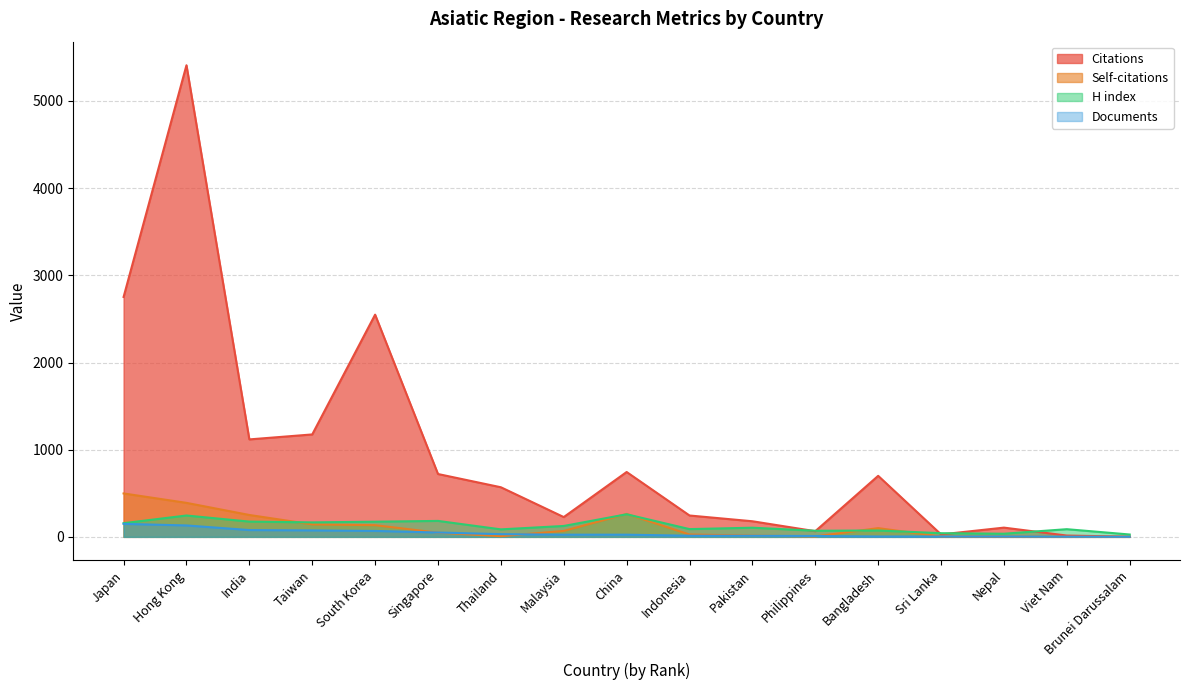

Does the chart display data point markers on the line(s)?

No